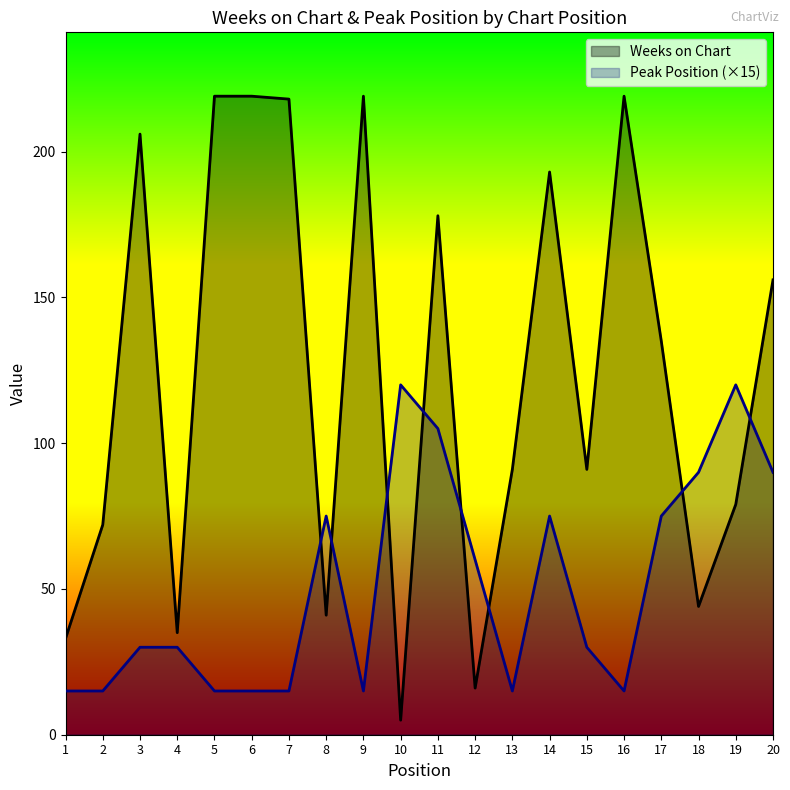

Which series has the largest total across all categories?

Weeks on Chart